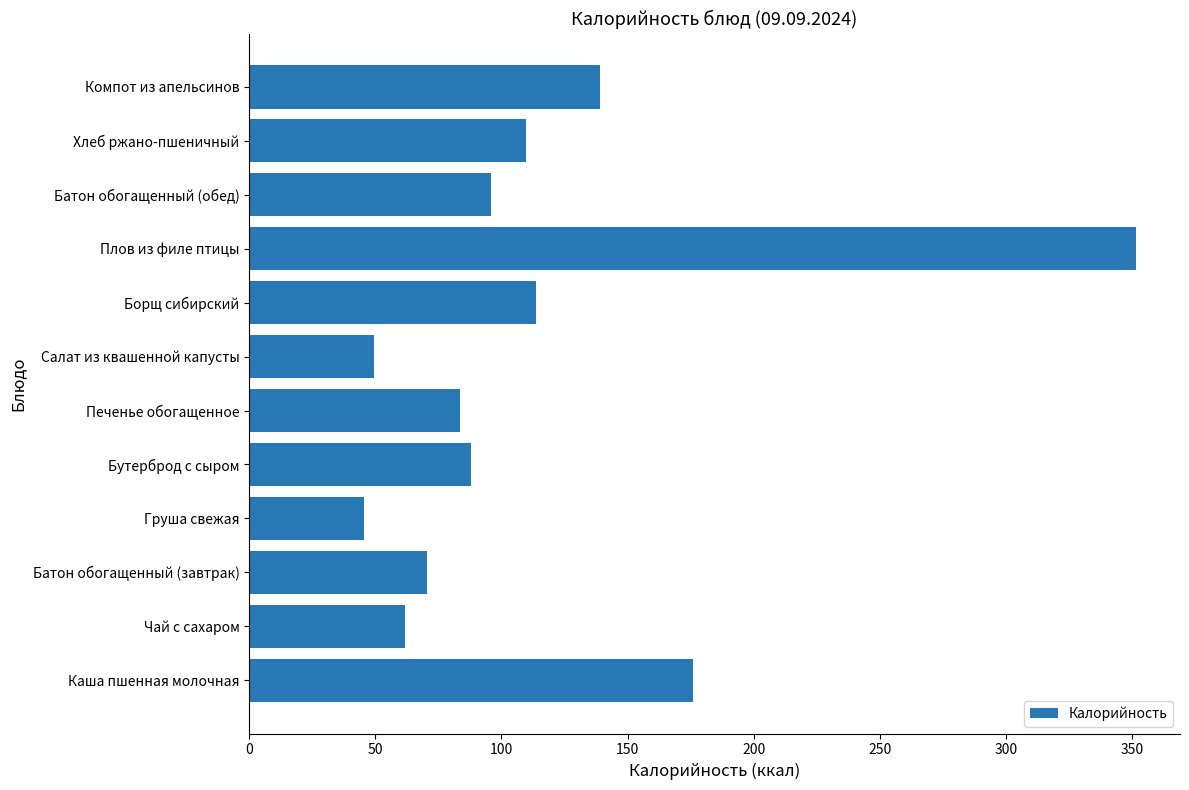

Rank the categories by value from lowest to highest.

Груша свежая, Салат из квашенной капусты, Чай с сахаром, Батон обогащенный (завтрак), Печенье обогащенное, Бутерброд с сыром, Батон обогащенный (обед), Хлеб ржано-пшеничный, Борщ сибирский, Компот из апельсинов, Каша пшенная молочная, Плов из филе птицы